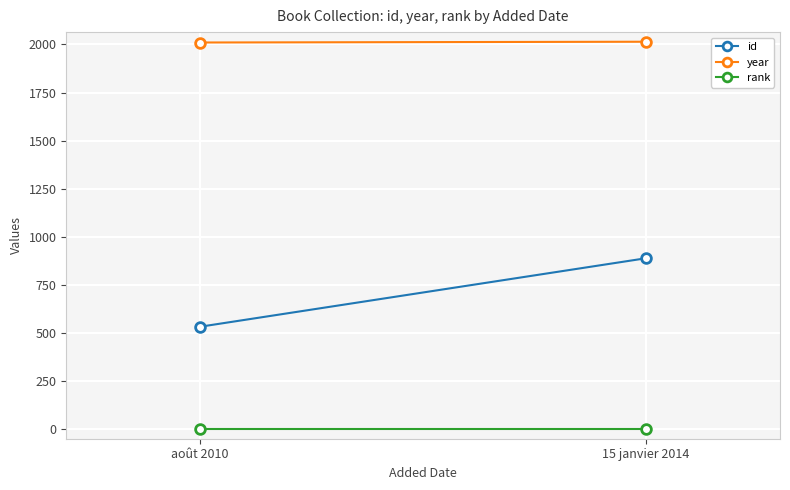

What is the smallest value displayed?

1